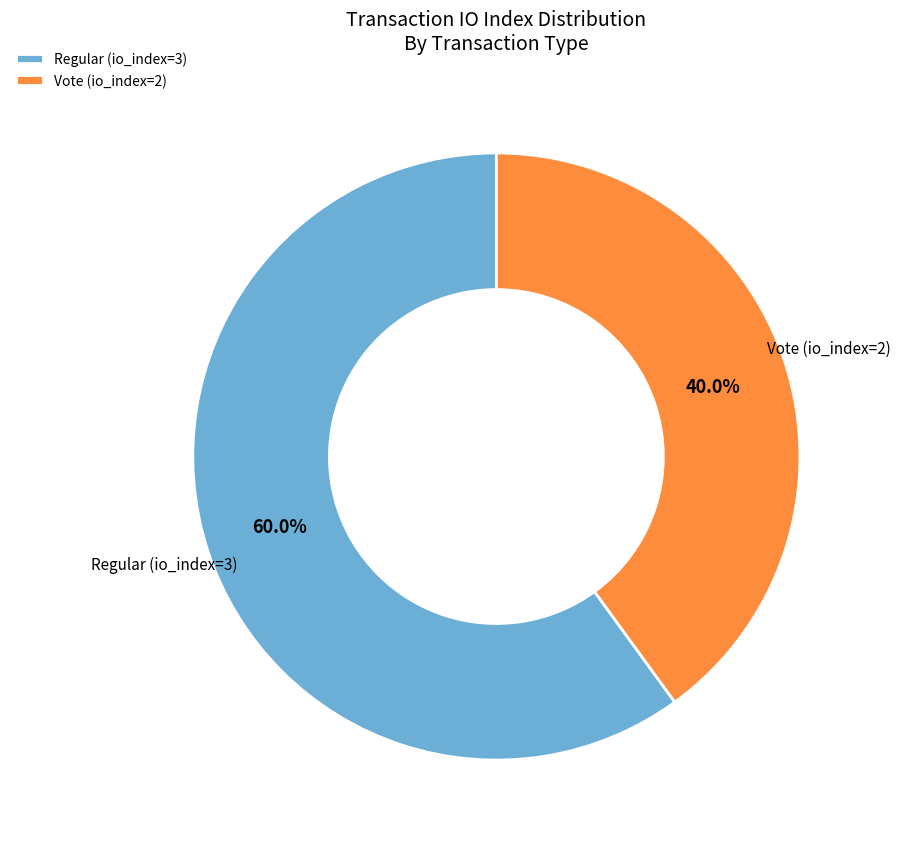

To the nearest percent, what percentage of the pie is Vote (io_index=2)?

40%